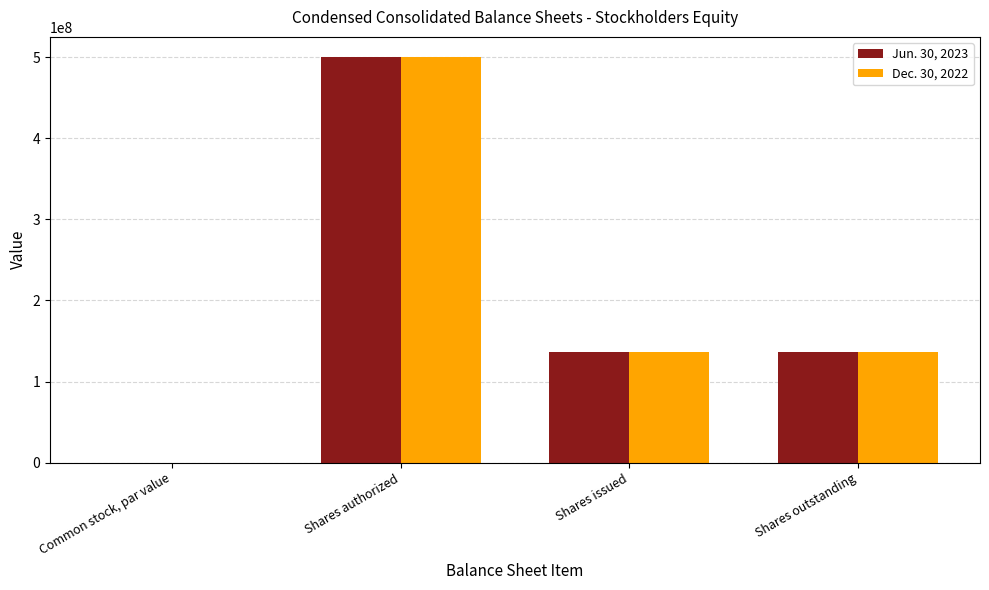

What is the sum of all Dec. 30, 2022 values?

774000000.0